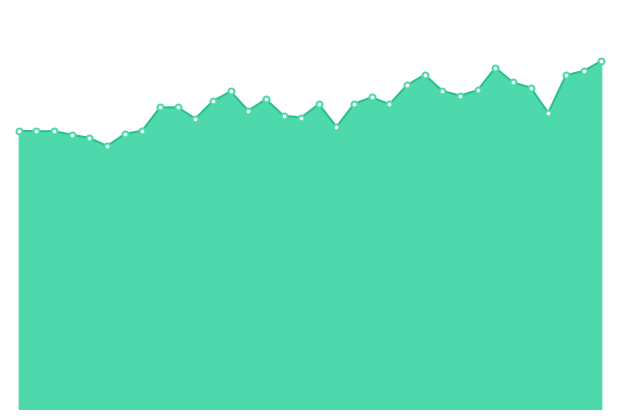

Does the chart have visible grid lines?

No